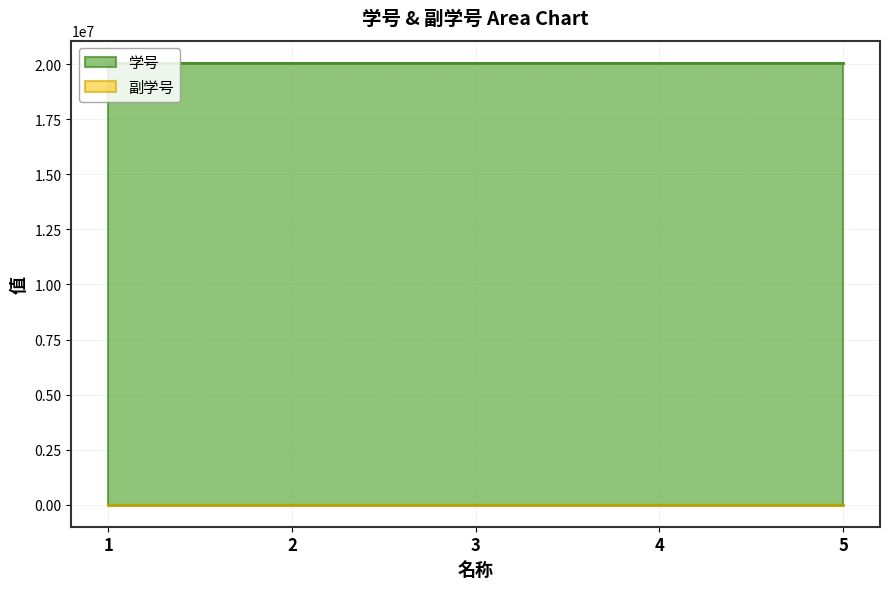

What is the value of the 学号 point at the 1st from the left?

20070101